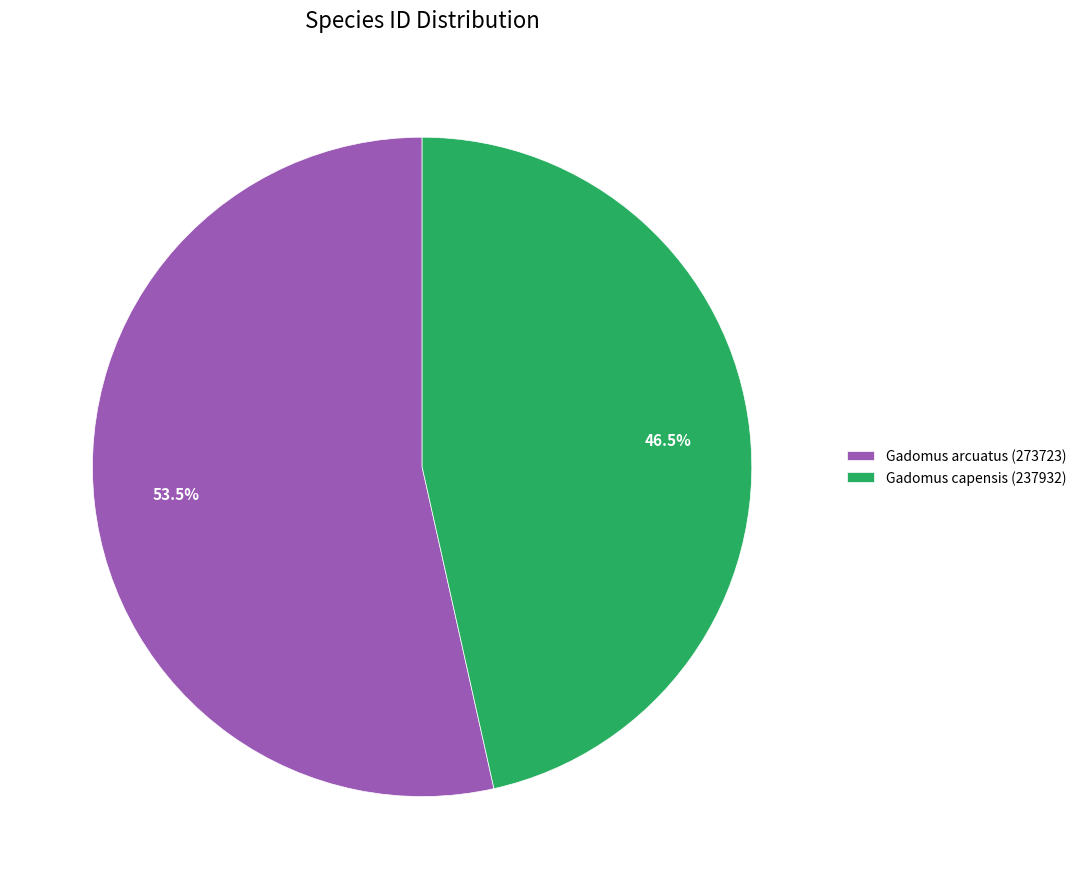

How many segments does this pie chart have?

2